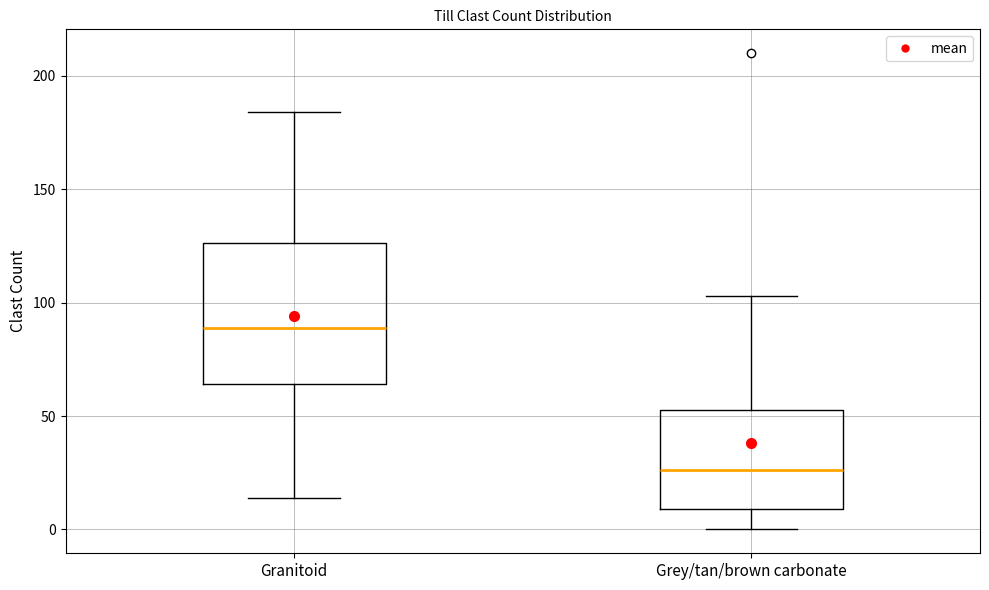

Which box's median line is the lowest?

Grey/tan/brown carbonate